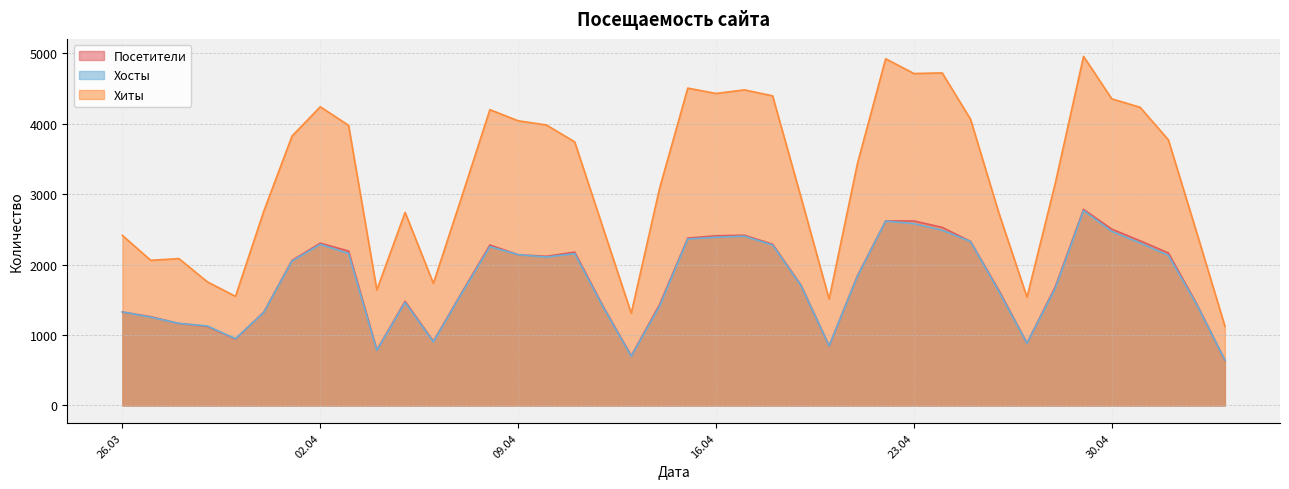

At which label is Хосты closest to 1706?

2024-04-19